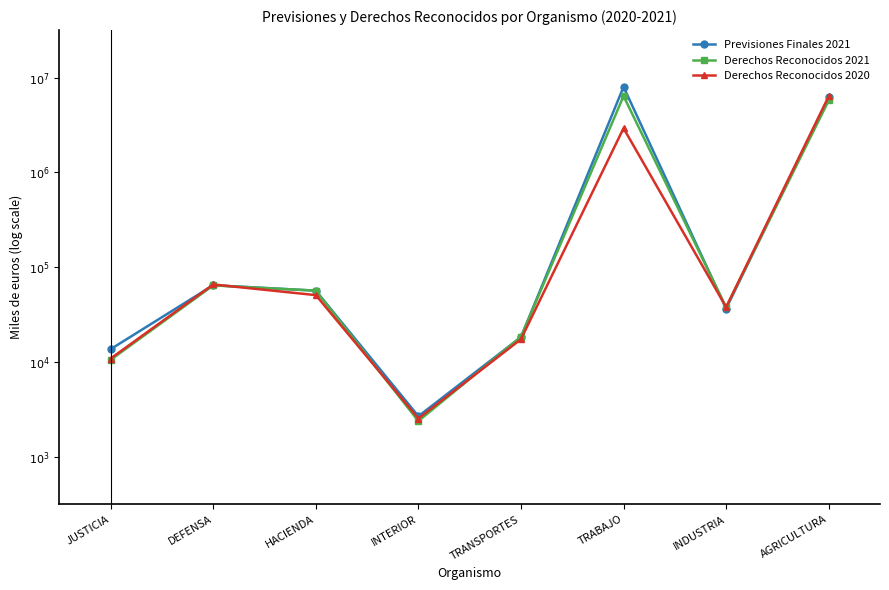

Does the chart have visible grid lines?

No